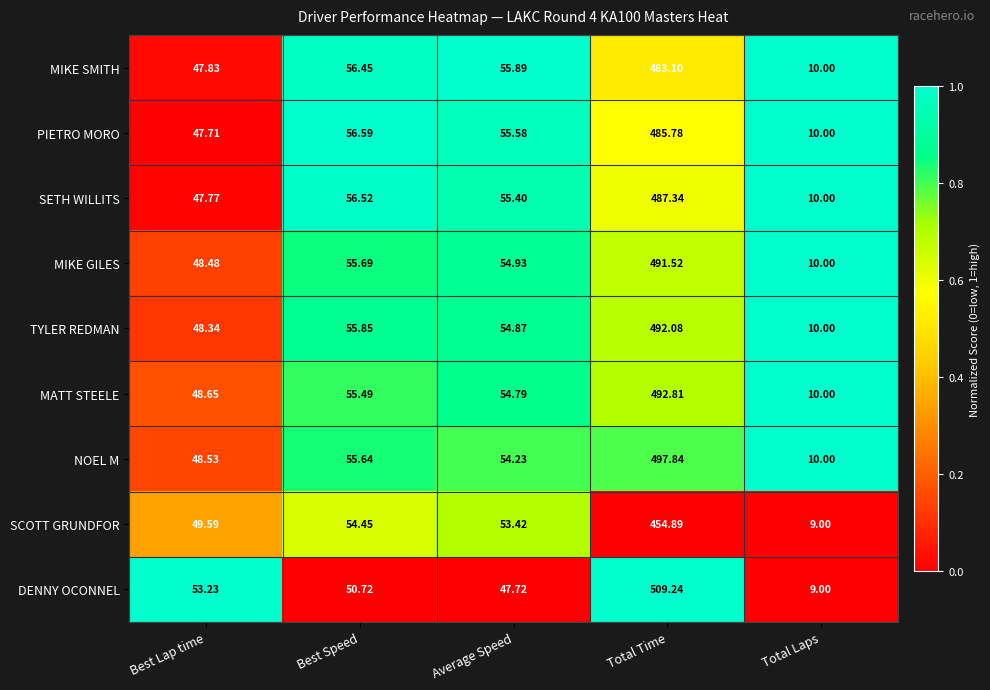

Which category has the highest value in the MATT STEELE series?

Total Time